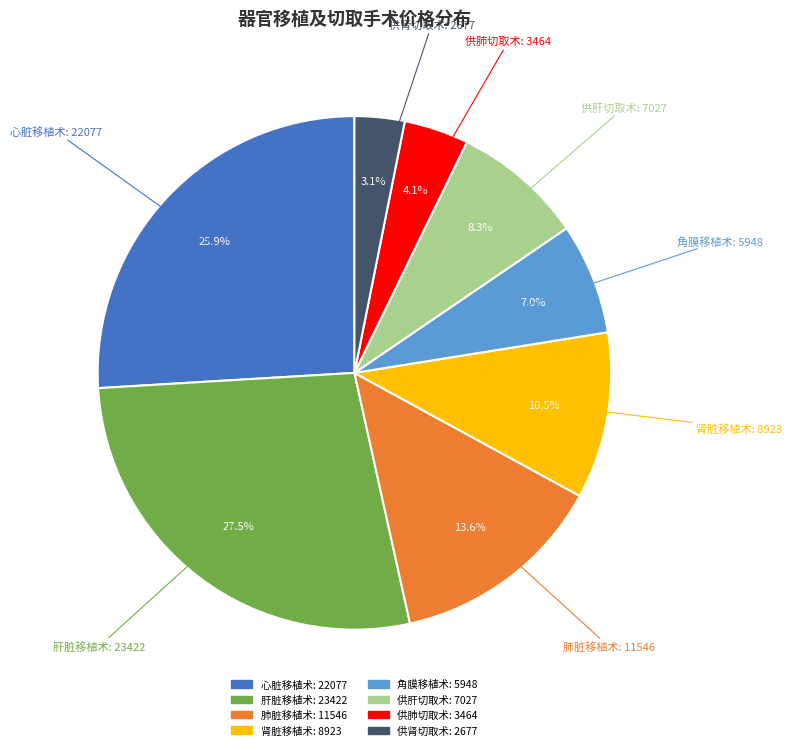

To the nearest percent, what is the average slice percentage?

12%